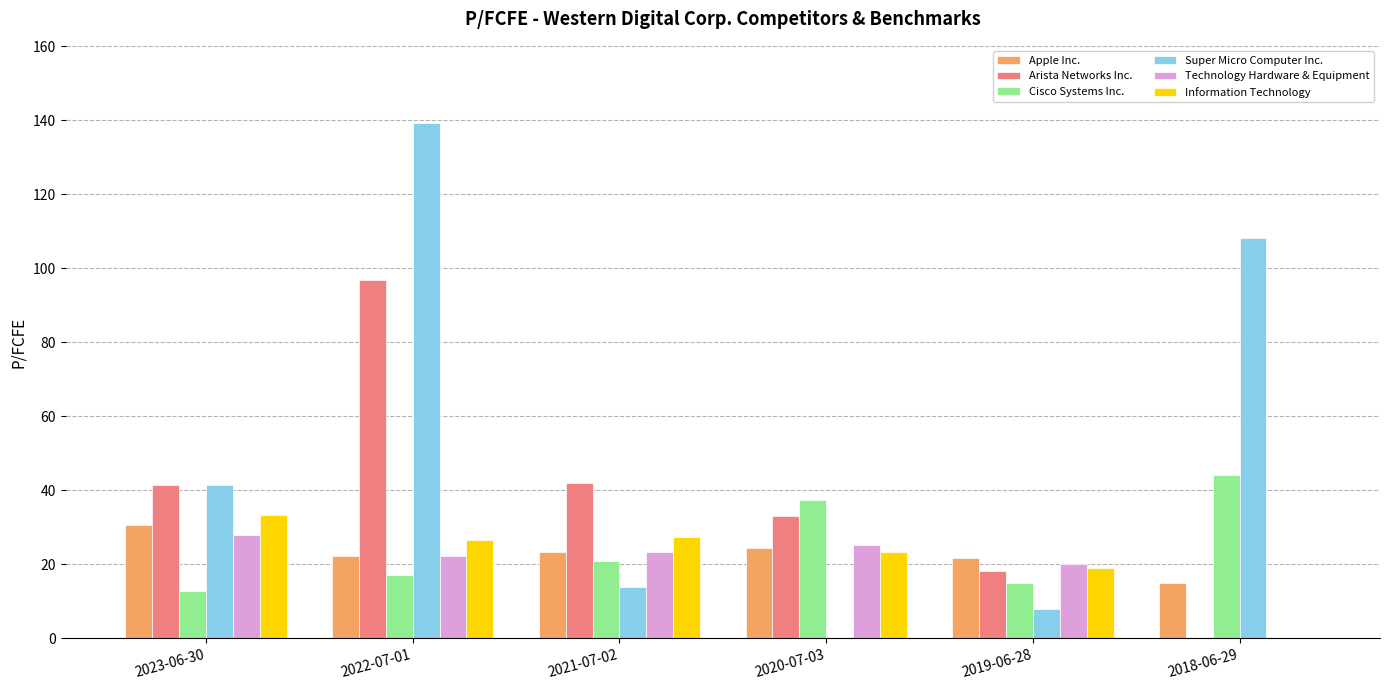

Which series has the largest total across all categories?

Super Micro Computer Inc.